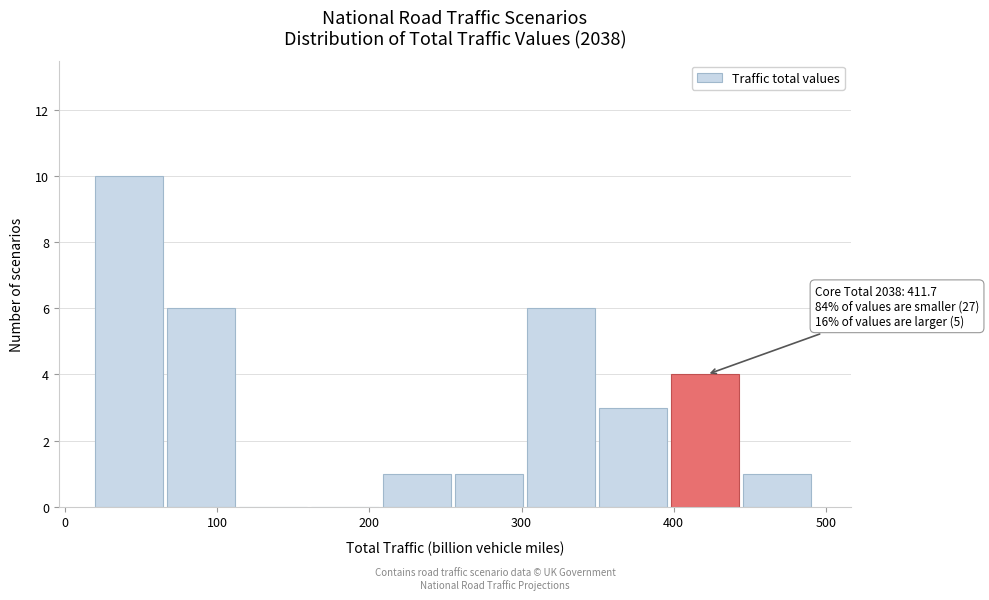

Over which range of the x-axis is the bar tallest?

20 to 70